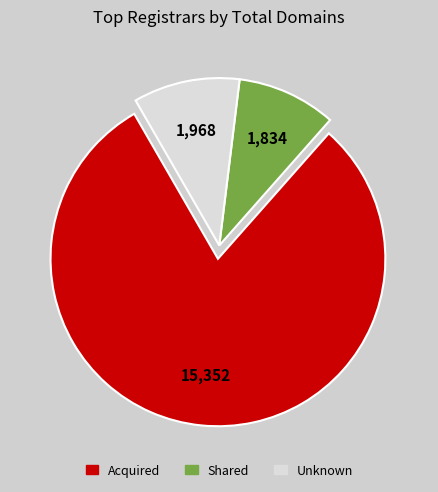

Count the number of slices in the pie.

3